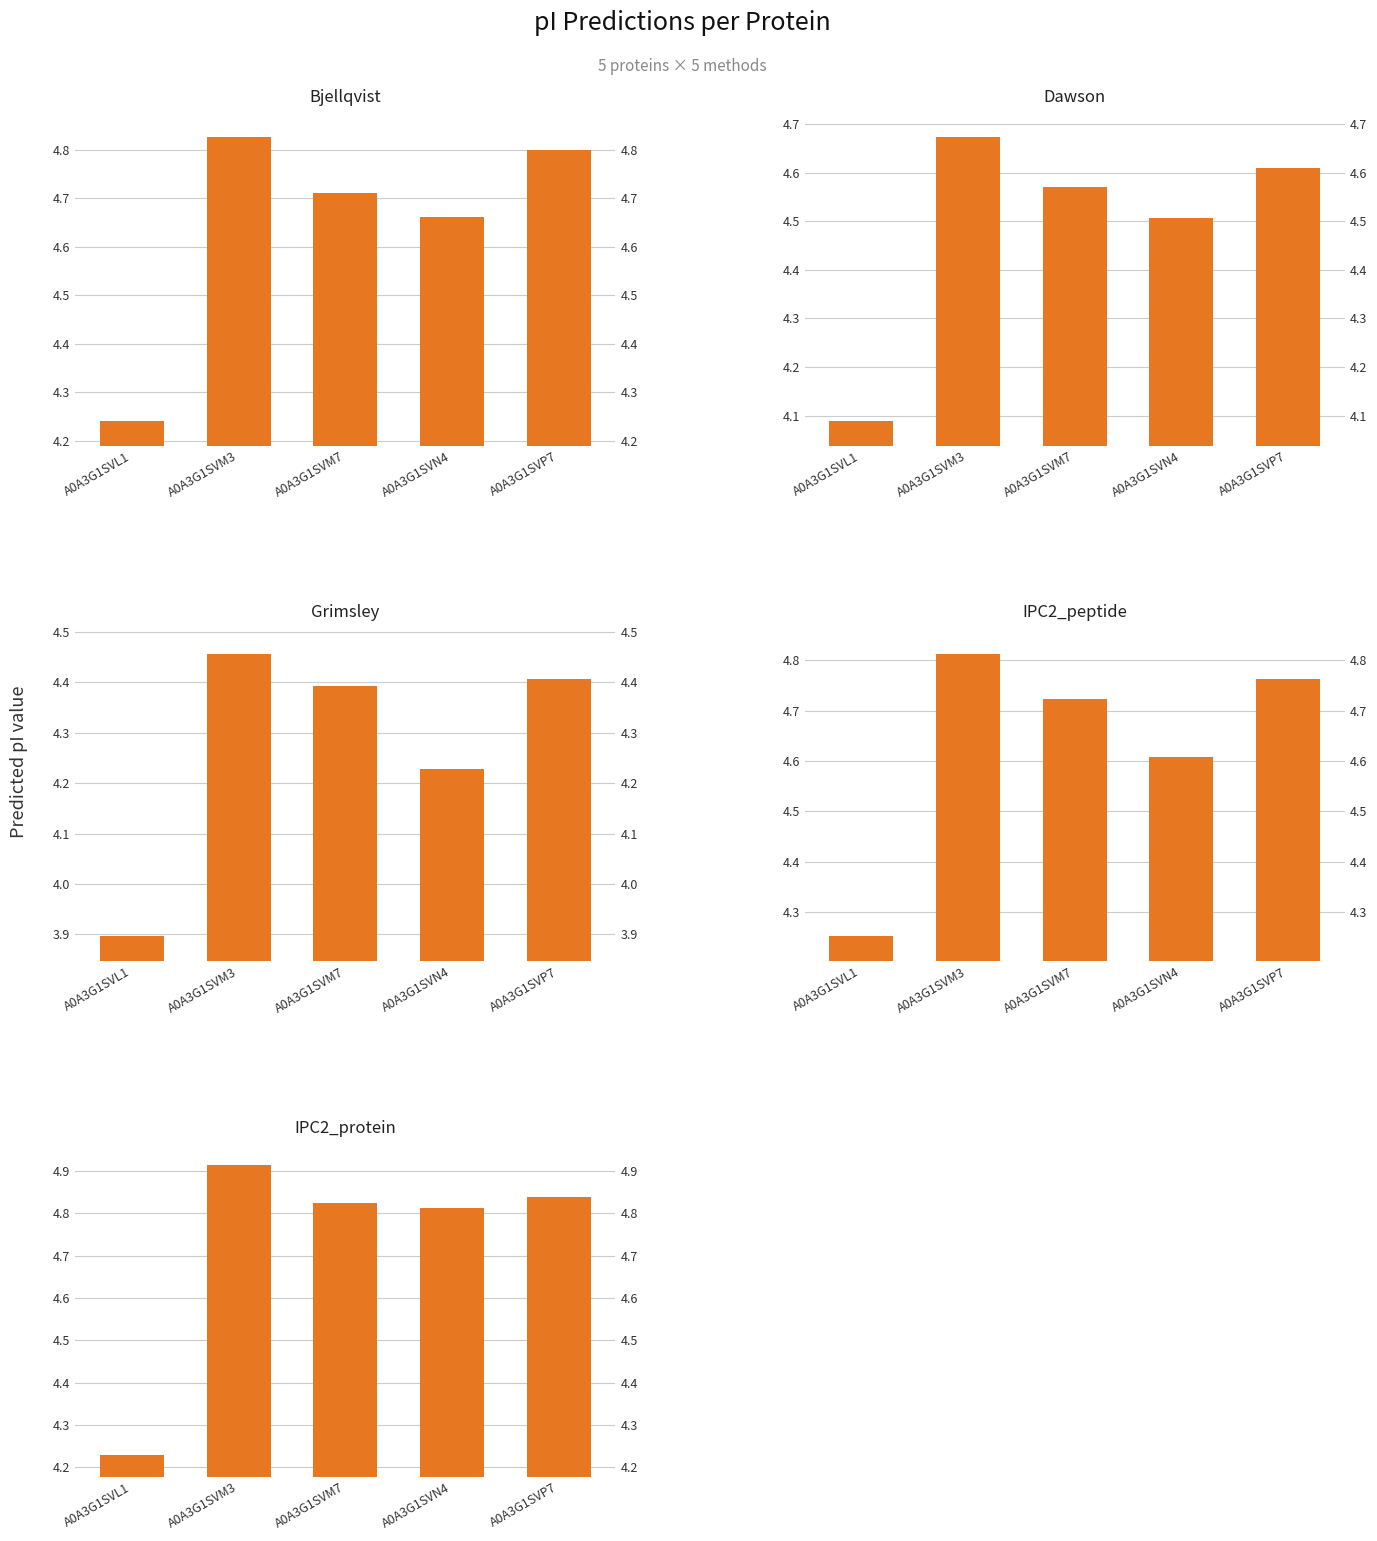

At how many categories does at least one series exceed 4?

5